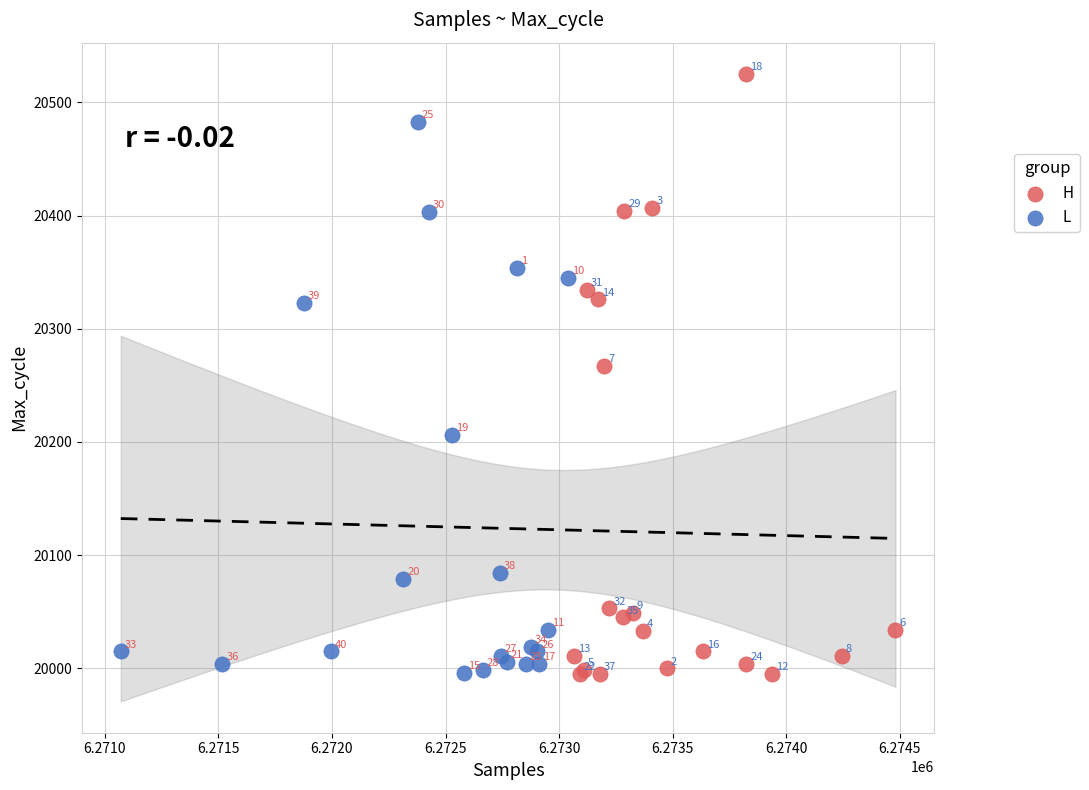

Which series has the widest spread of Y values?

H